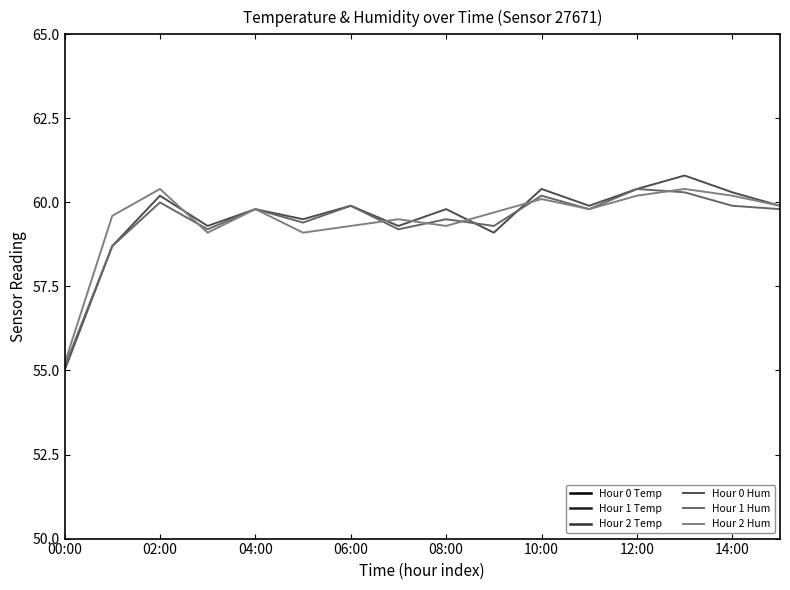

True or false: Hour 1 Hum has a value of 34.4 at 06:00.

False